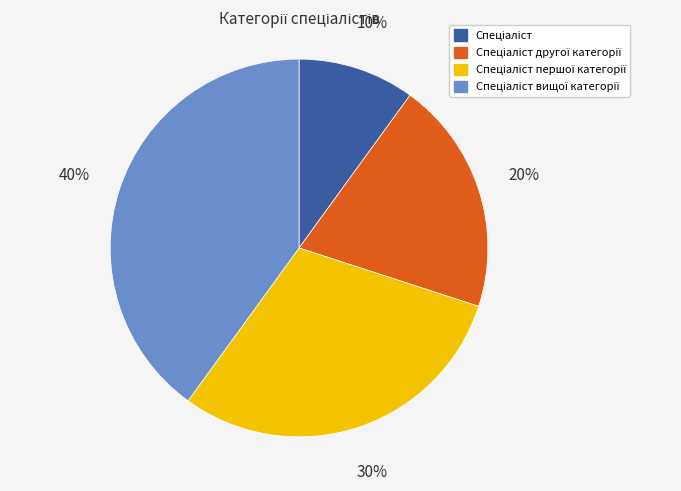

To the nearest percent, what is the average slice percentage?

25%